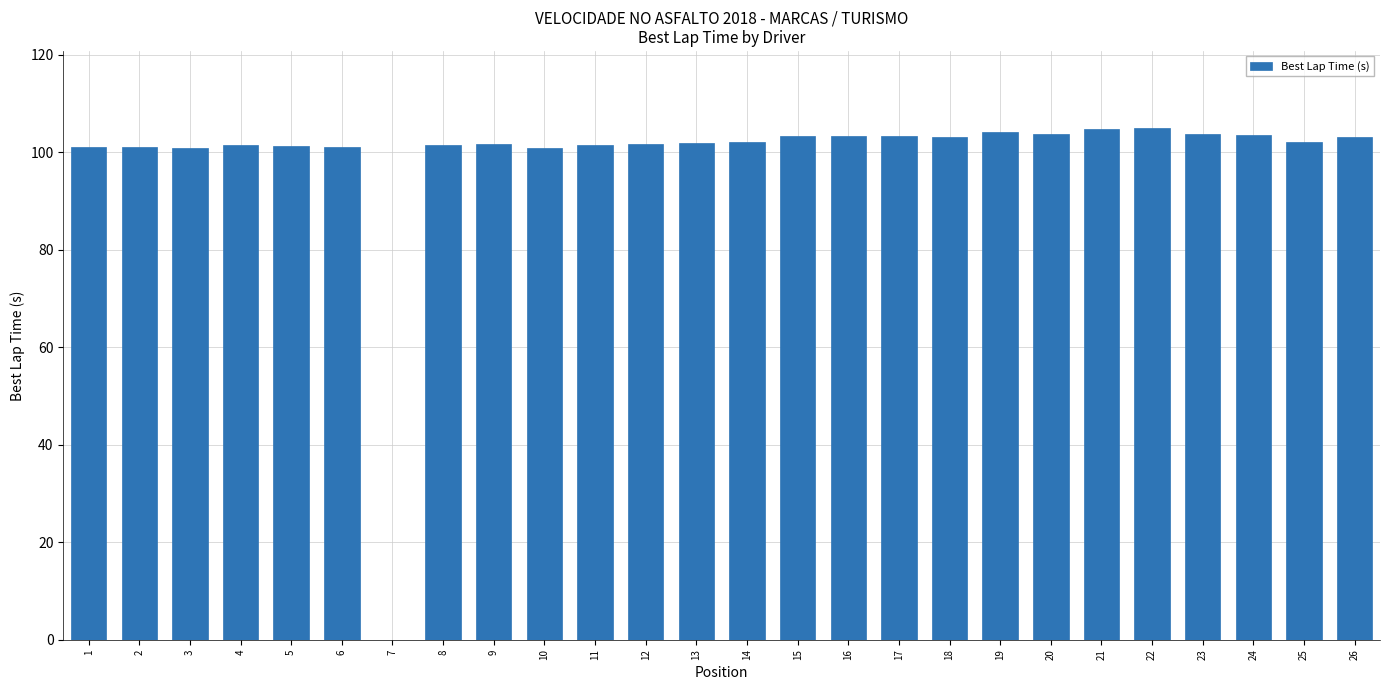

What is the maximum value shown in the chart?

105.0